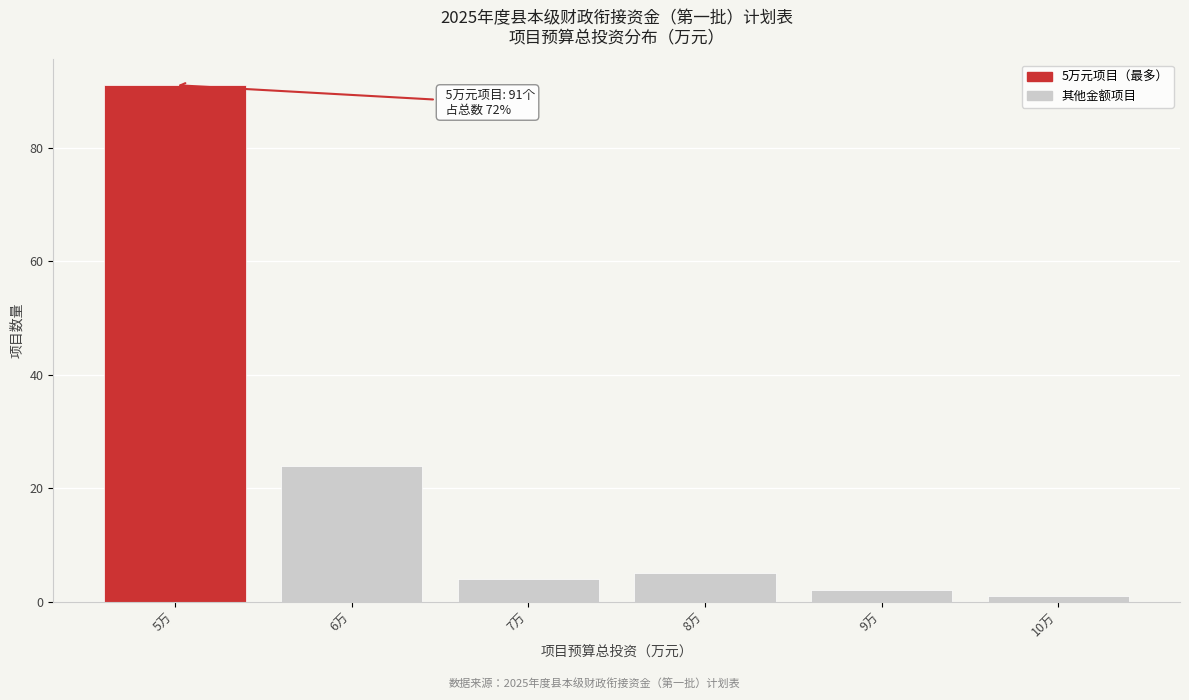

Over which range of the x-axis is the bar tallest?

4.5 to 5.5